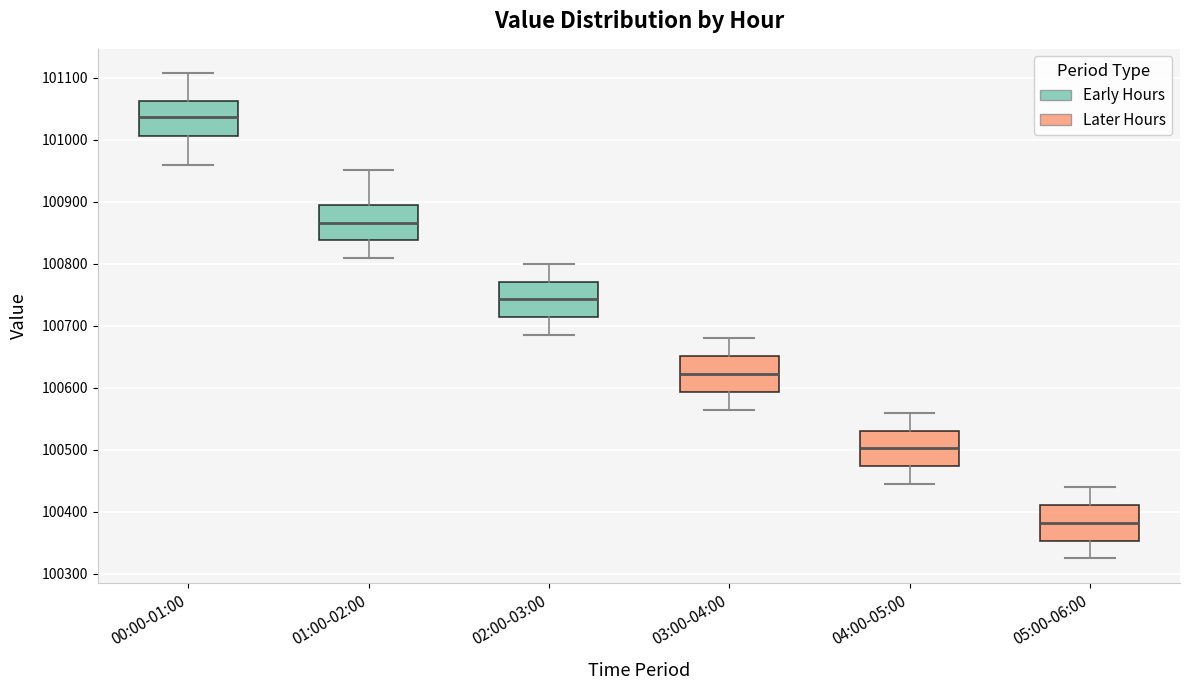

Where is the lower edge of the box for 02:00-03:00 on the y-axis? The values are not printed on the chart, so give them approximately, as read against the axis.

100710